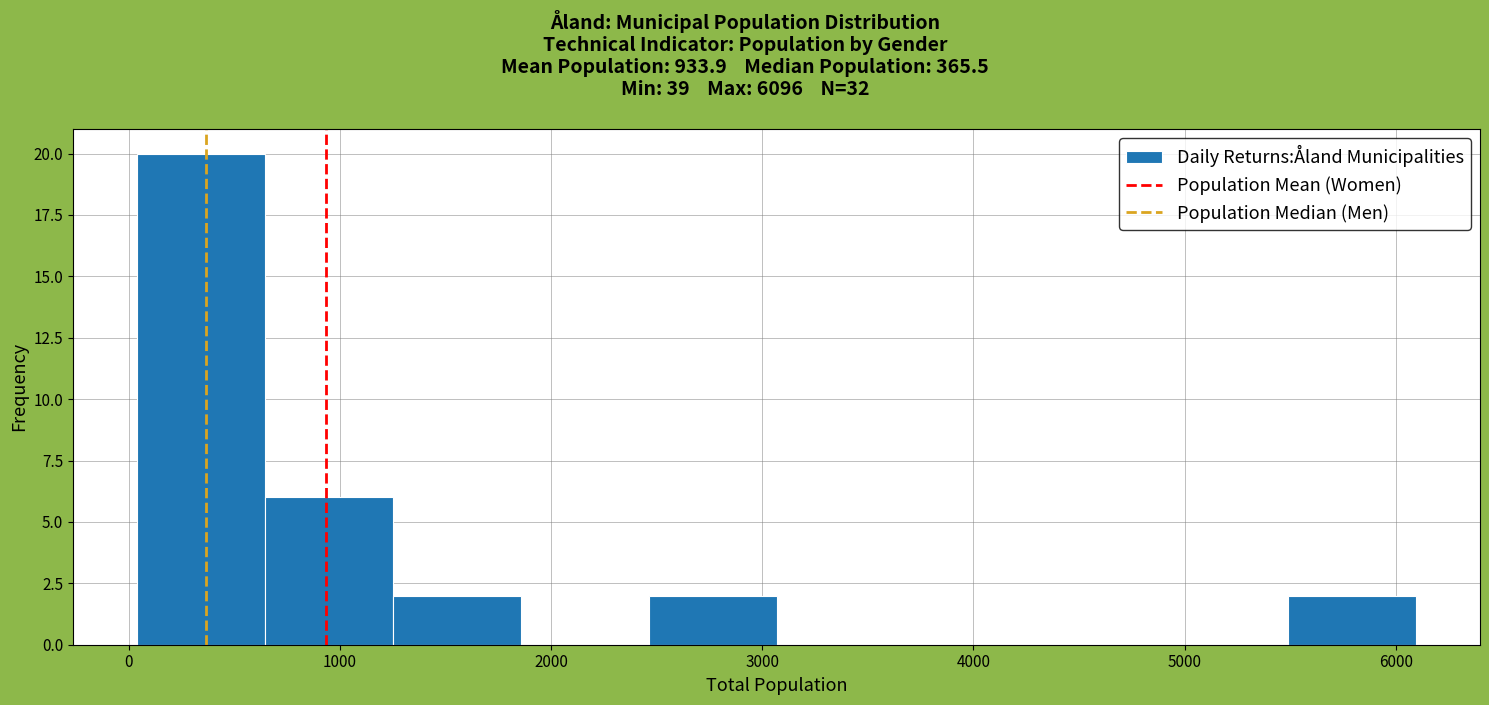

Over which range of the x-axis is the bar tallest?

0 to 600